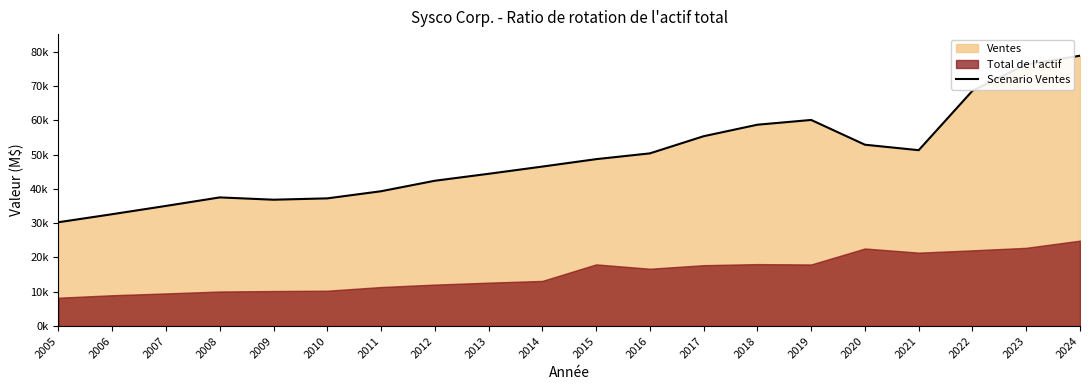

True or false: the data has more than 0 interior local peaks.

True